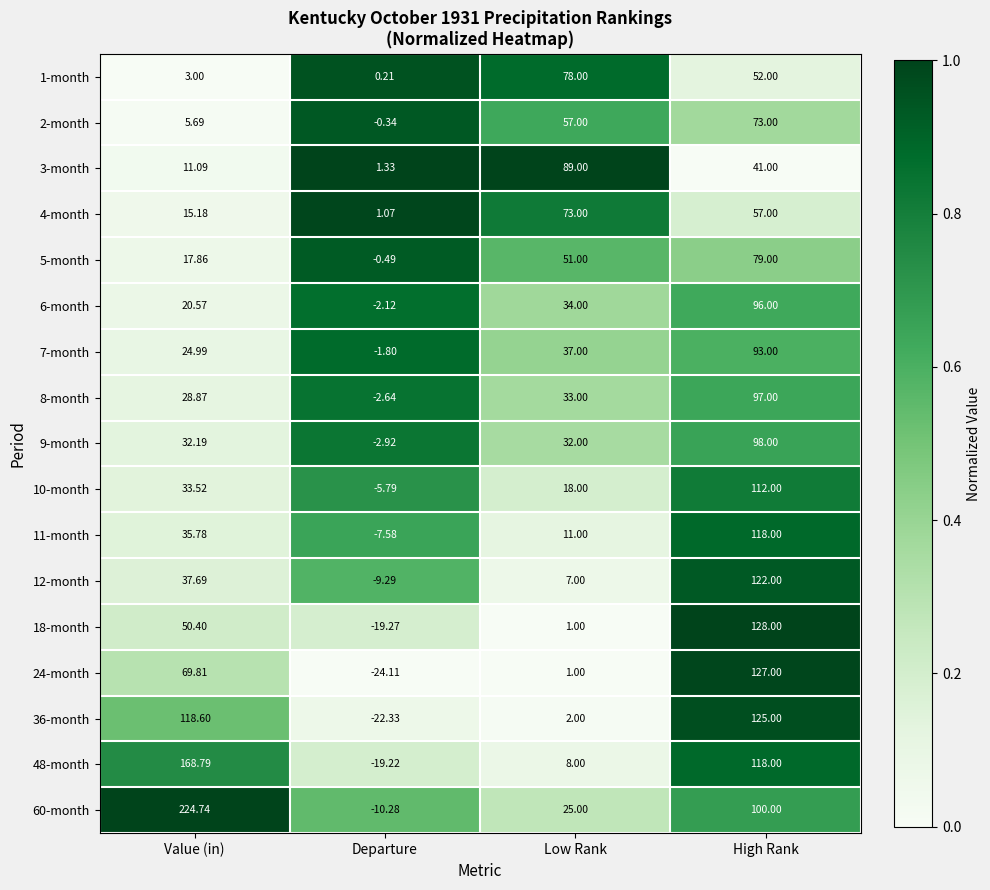

Which category has the lowest value in the 6-month series?

Departure